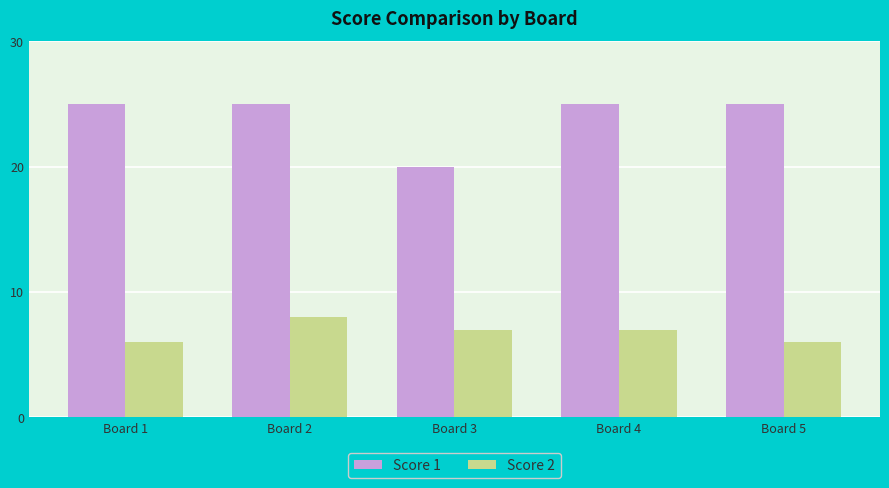

What is the maximum value for Score 1?

25